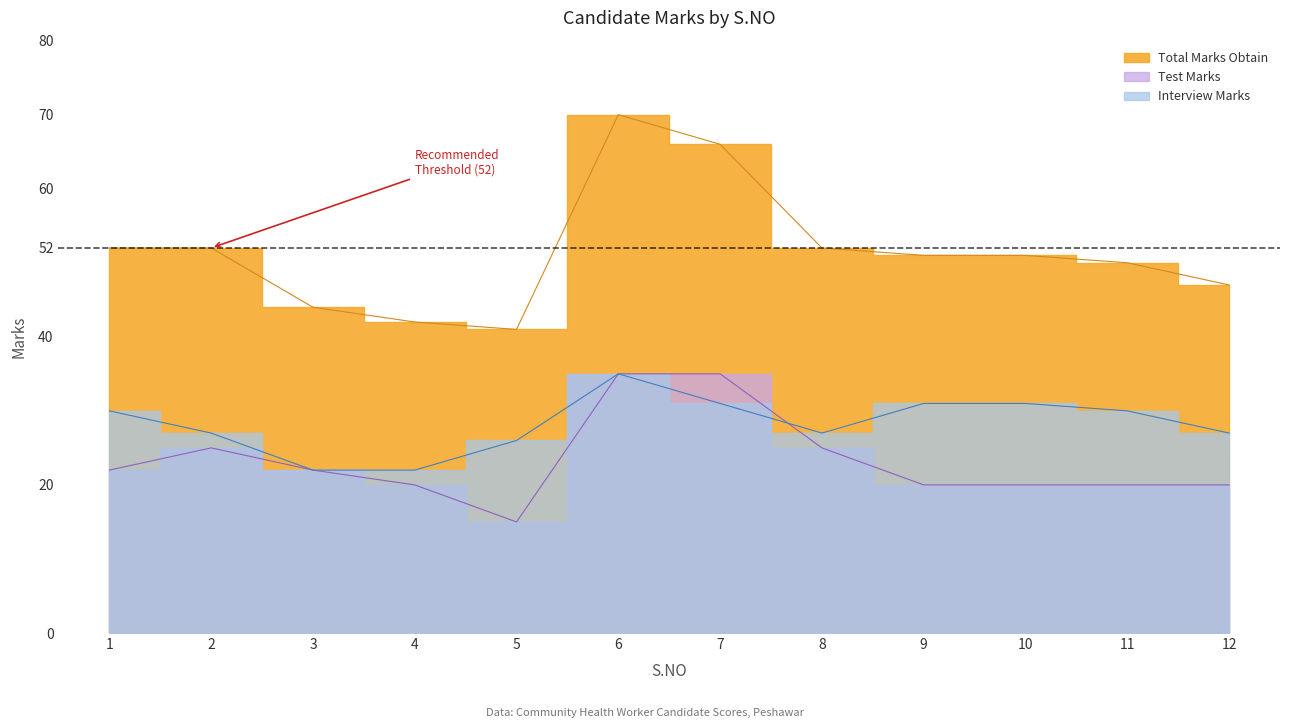

Which series has the largest range (max minus min)?

Total Marks Obtain